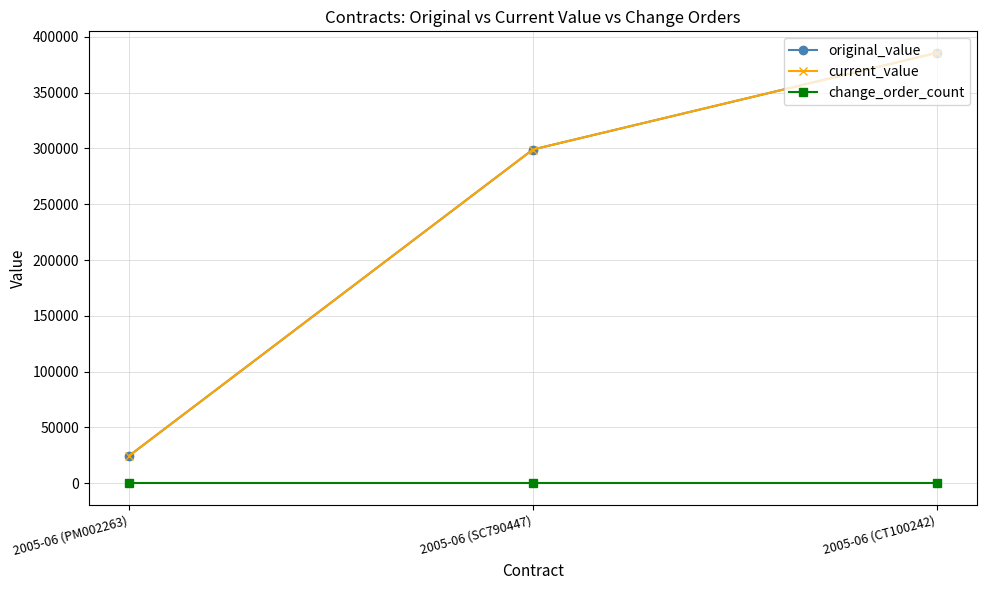

What position from the right is 2005-06 (CT100242)?

1